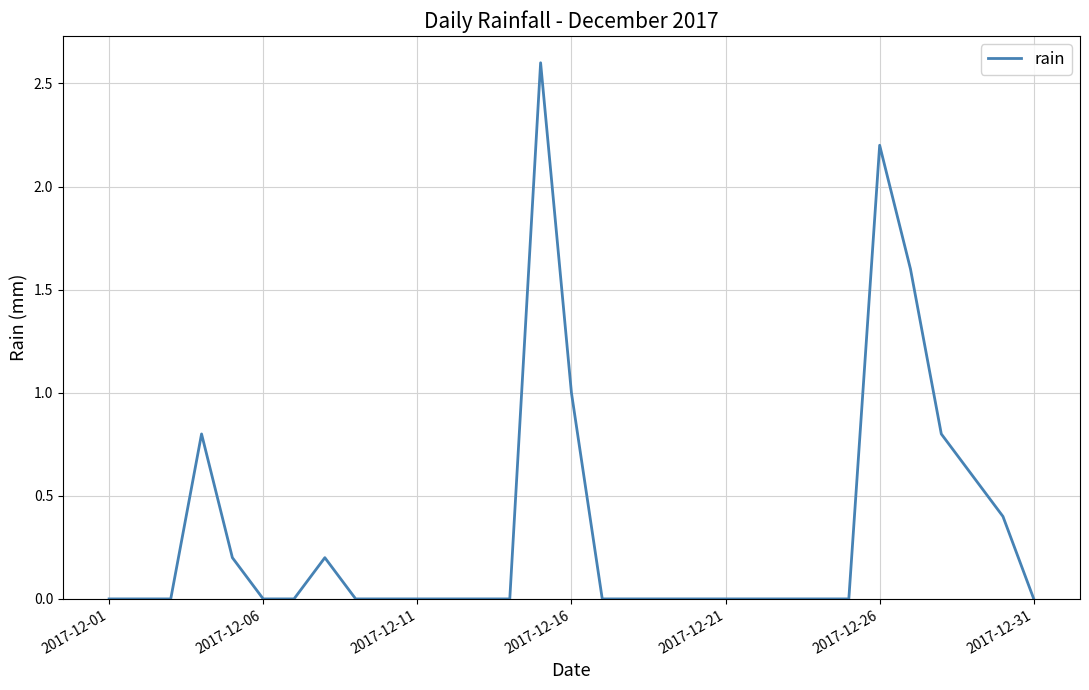

What is the greatest value displayed?

2.6